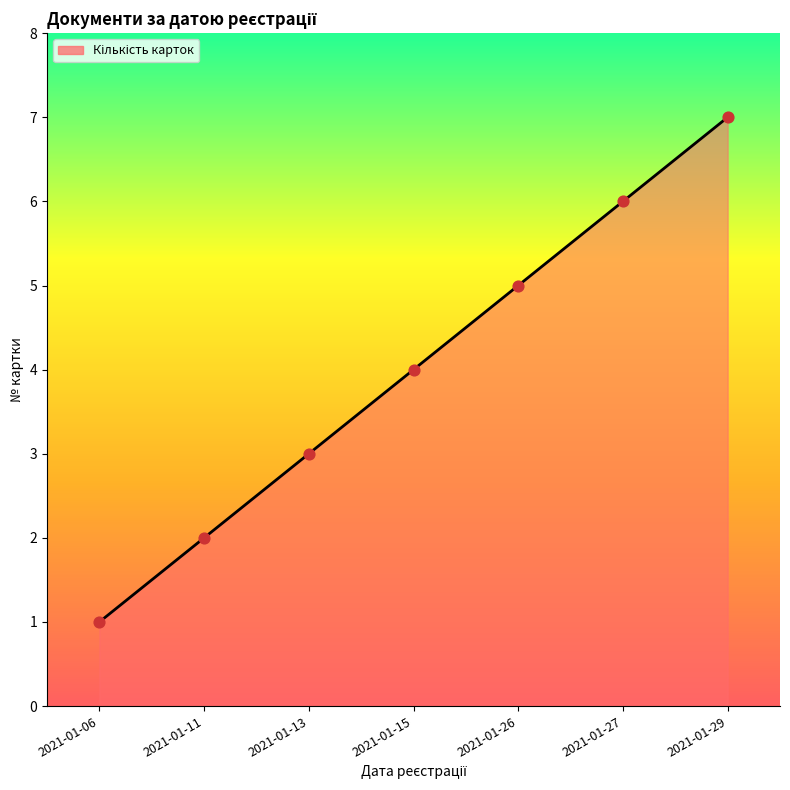

What is the change in value from 2021-01-11 to 2021-01-29?

+5